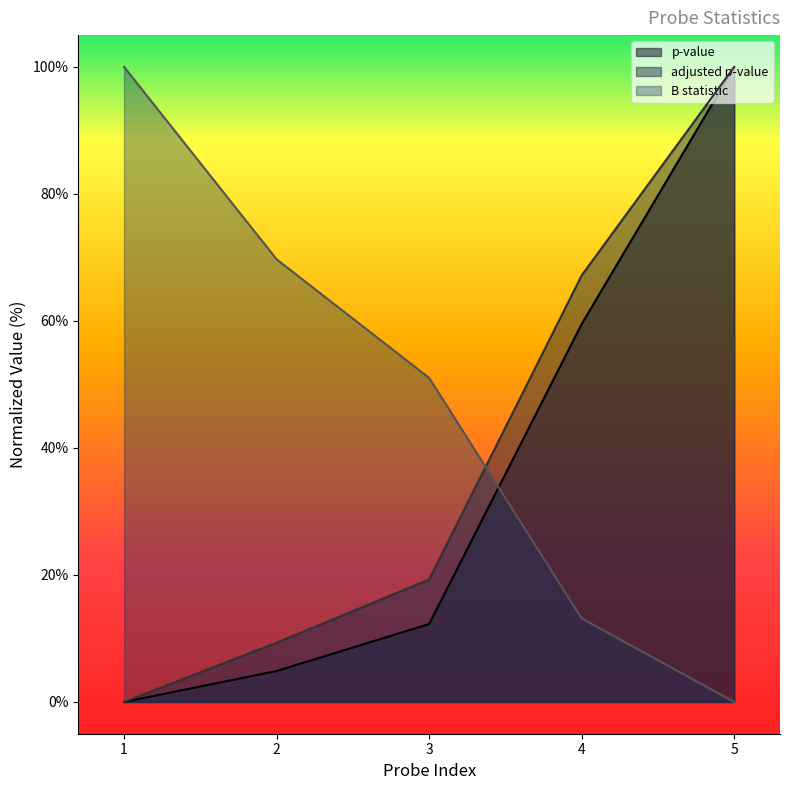

What is the sum of all adjusted p-value values?

195.8